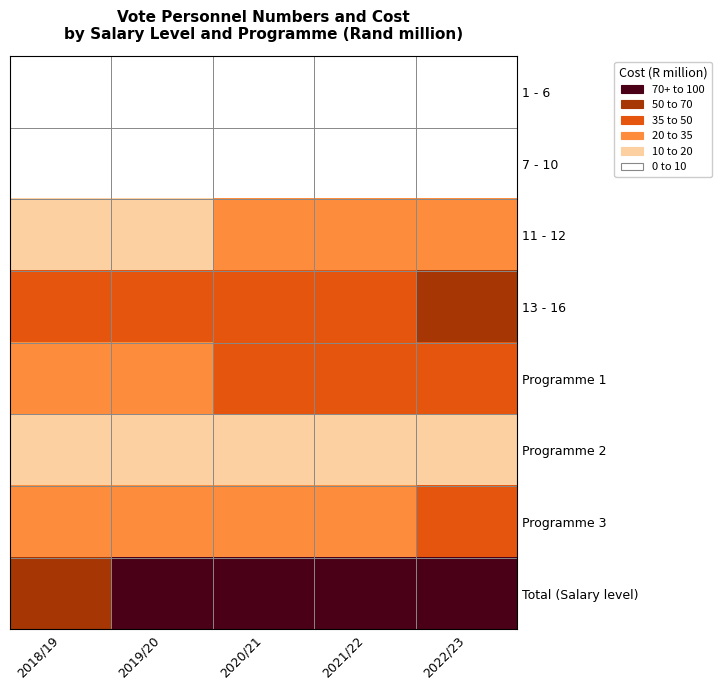

Rank the series at 2018/19 from highest to lowest value.

Total (Salary level), 13 - 16, Programme 1, Programme 3, 11 - 12, Programme 2, 7 - 10, 1 - 6